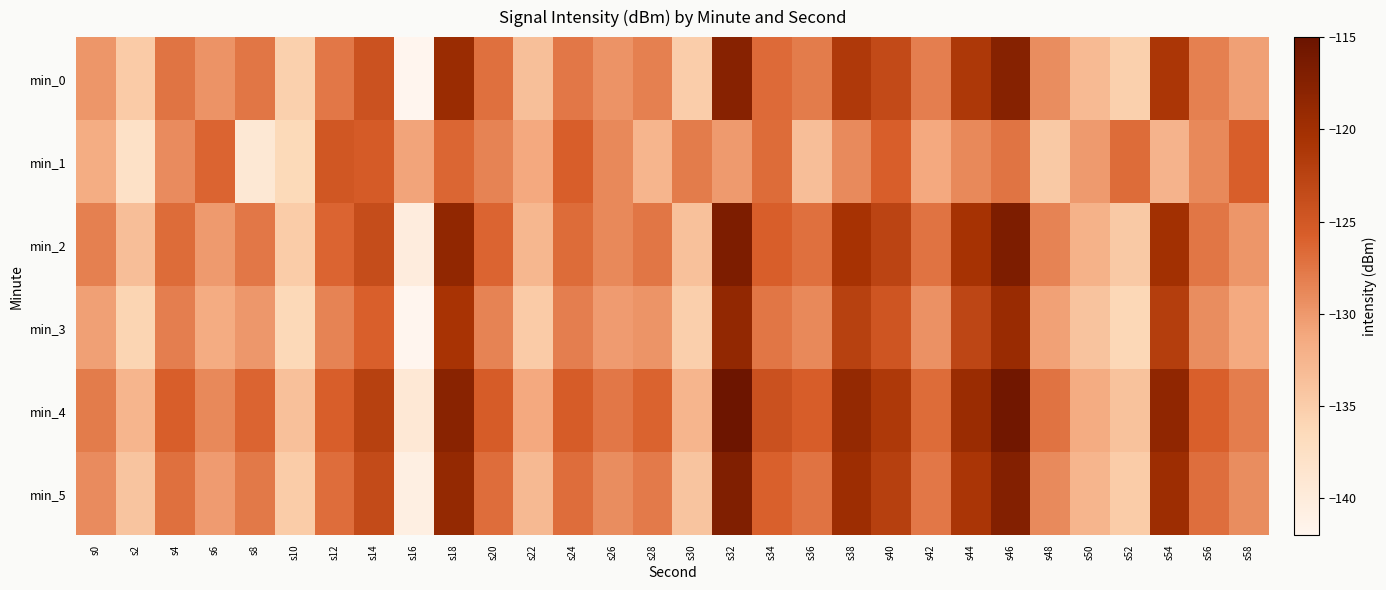

Which series has the largest total across all categories?

min_4